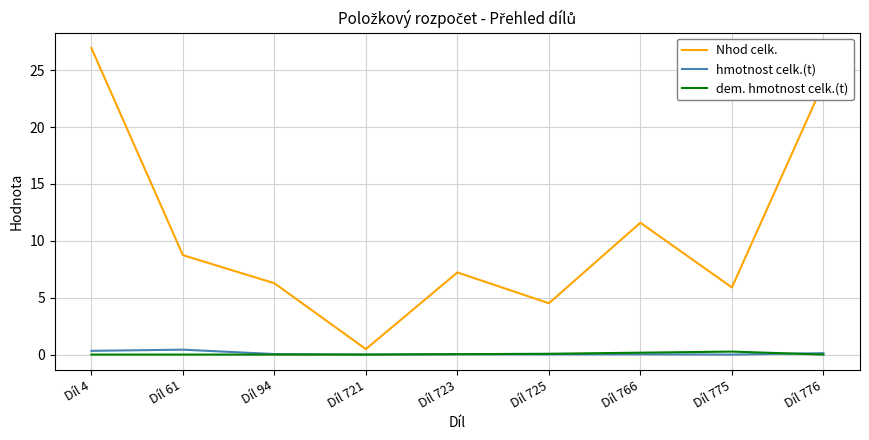

What is the highest value of the hmotnost celk.(t) series?

0.4